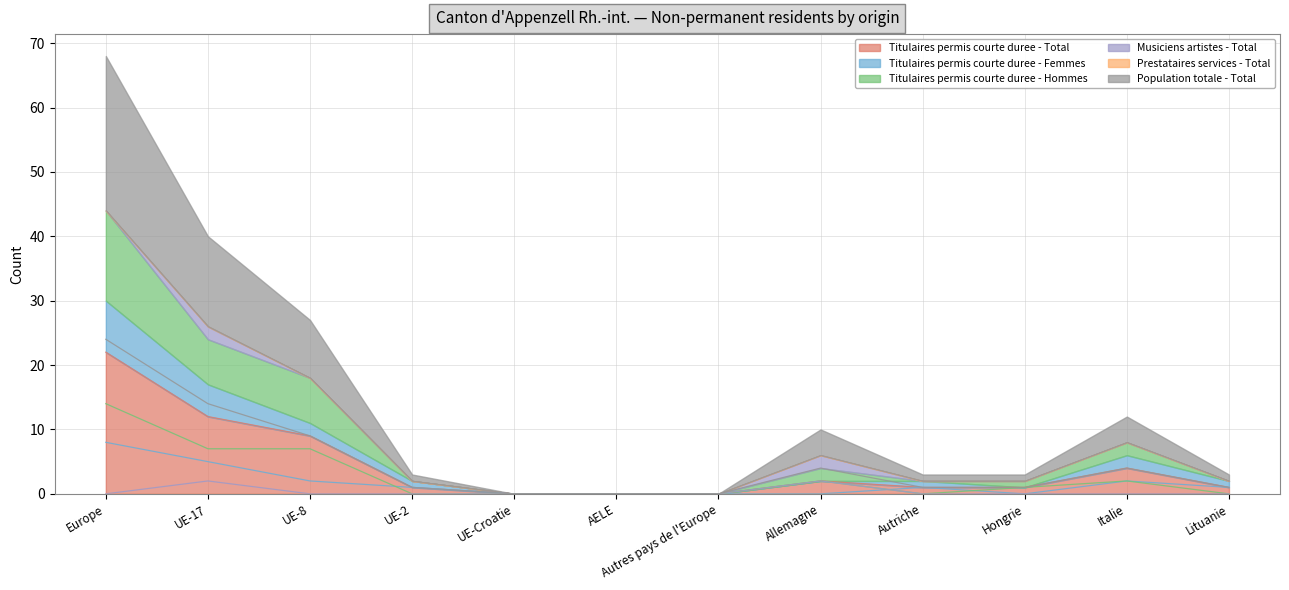

The value of Titulaires permis courte duree - Hommes at AELE is 9. True or false?

False